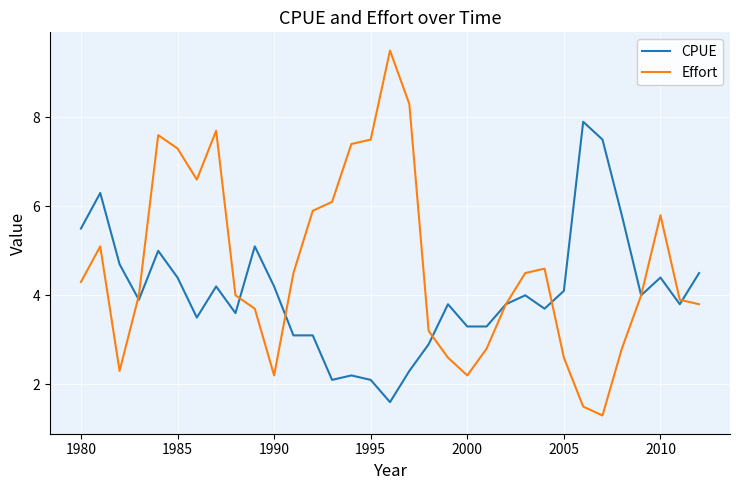

What is the maximum value for Effort?

9.5